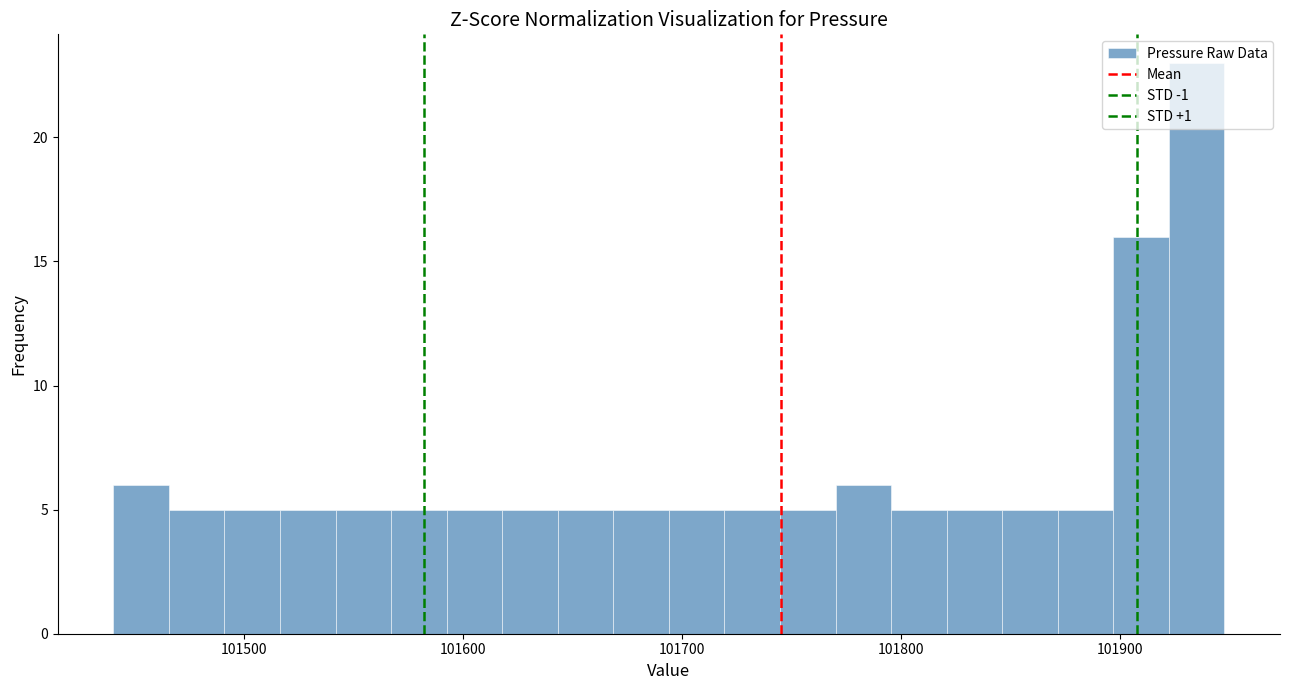

Read against the x-axis, roughly where is the centre of the tallest bar?

101930